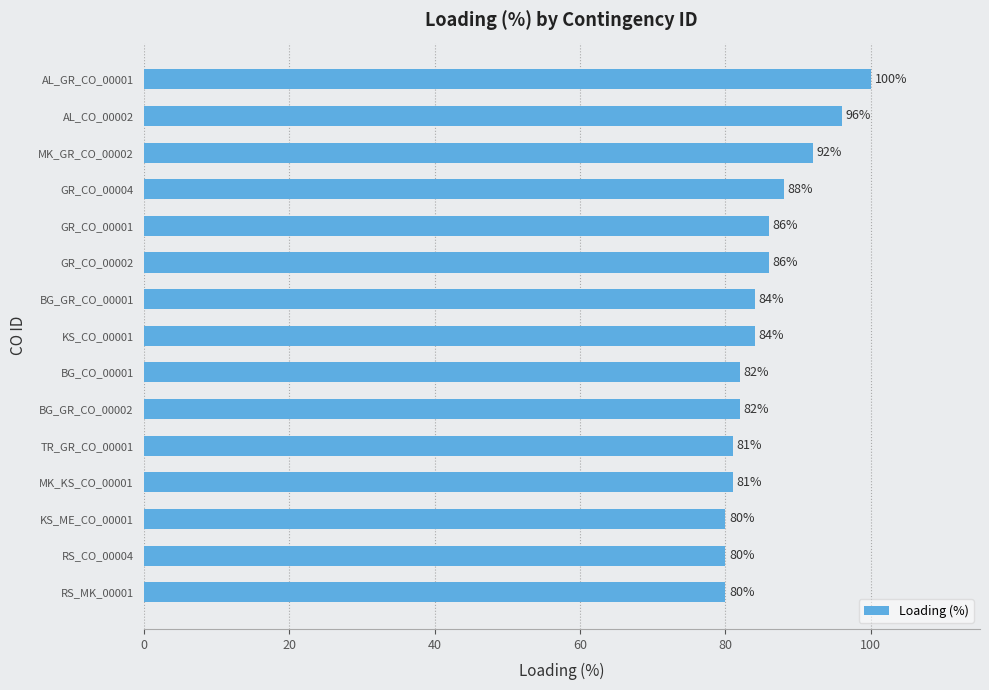

What value does the data have at KS_ME_CO_00001, to the nearest 5?

80